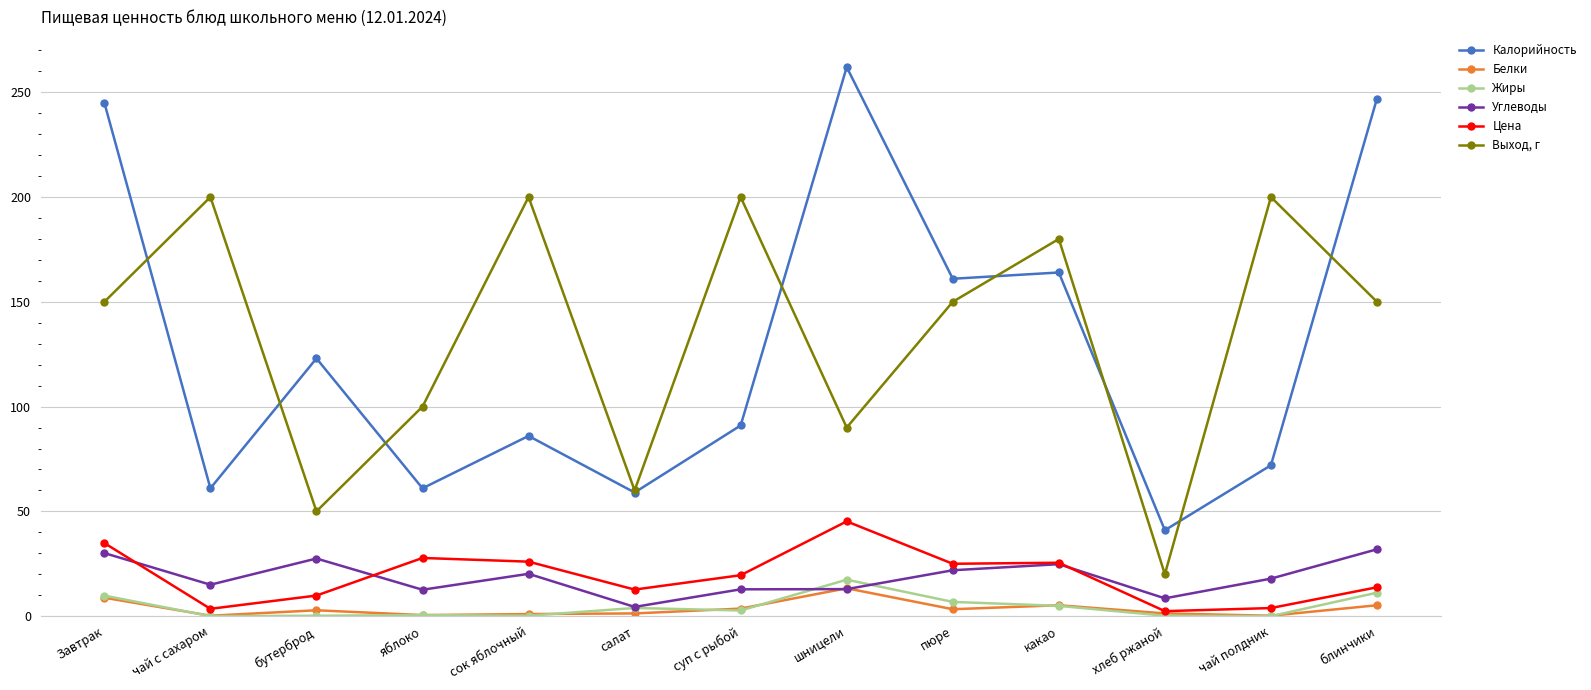

Between бутерброд and хлеб ржаной, which series saw the biggest shift?

Калорийность